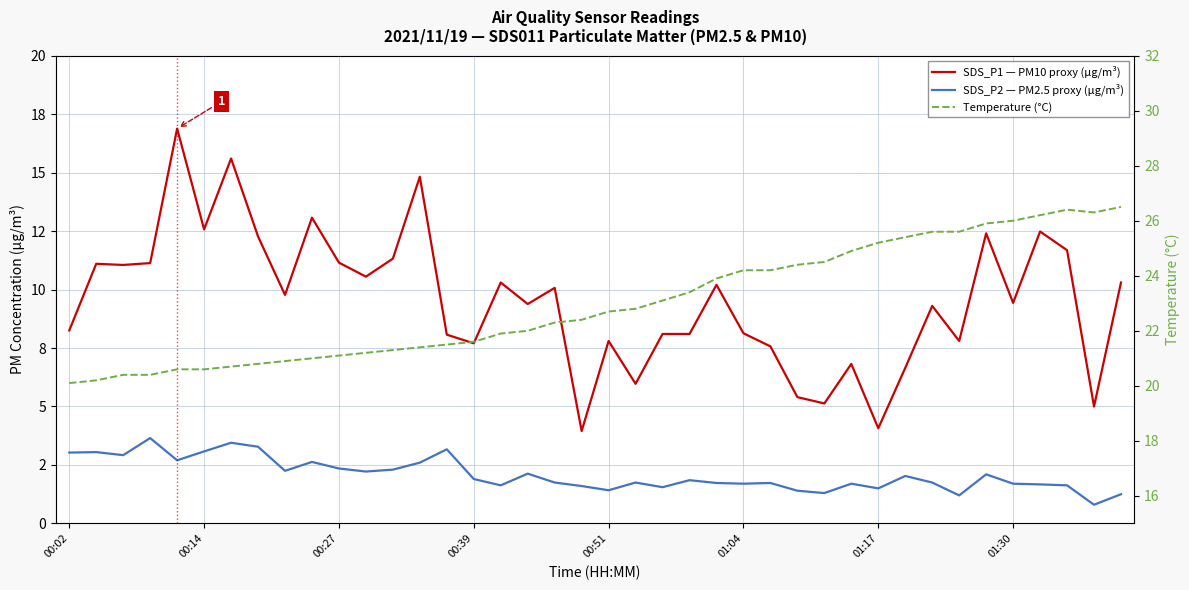

True or false: SDS_P1 — PM10 proxy (µg/m³) and Temperature (°C) cross at least once.

False